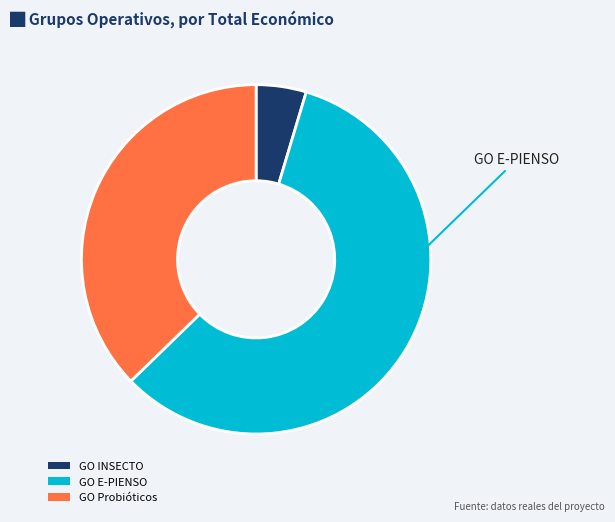

Which has a higher value, GO Probióticos or GO INSECTO?

GO Probióticos